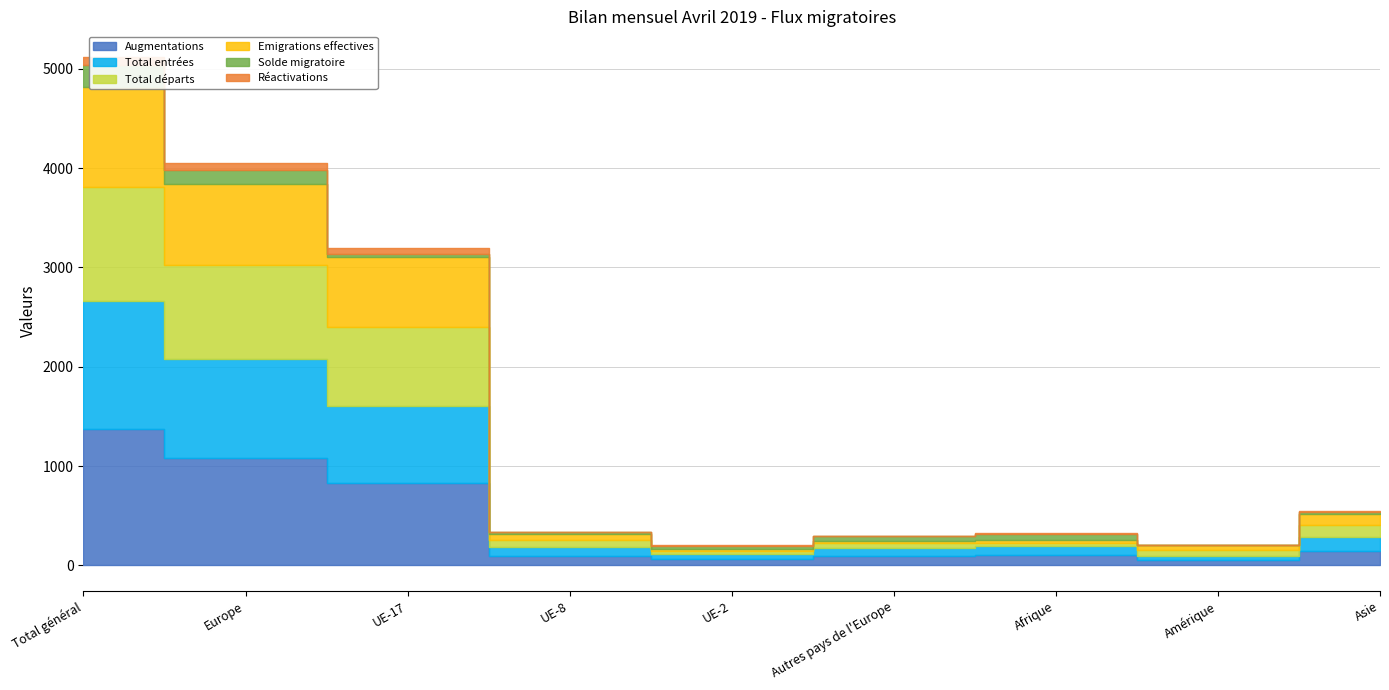

At UE-8, list the series in order from smallest to largest.

Réactivations, Solde migratoire, Emigrations effectives, Total départs, Total entrées, Augmentations